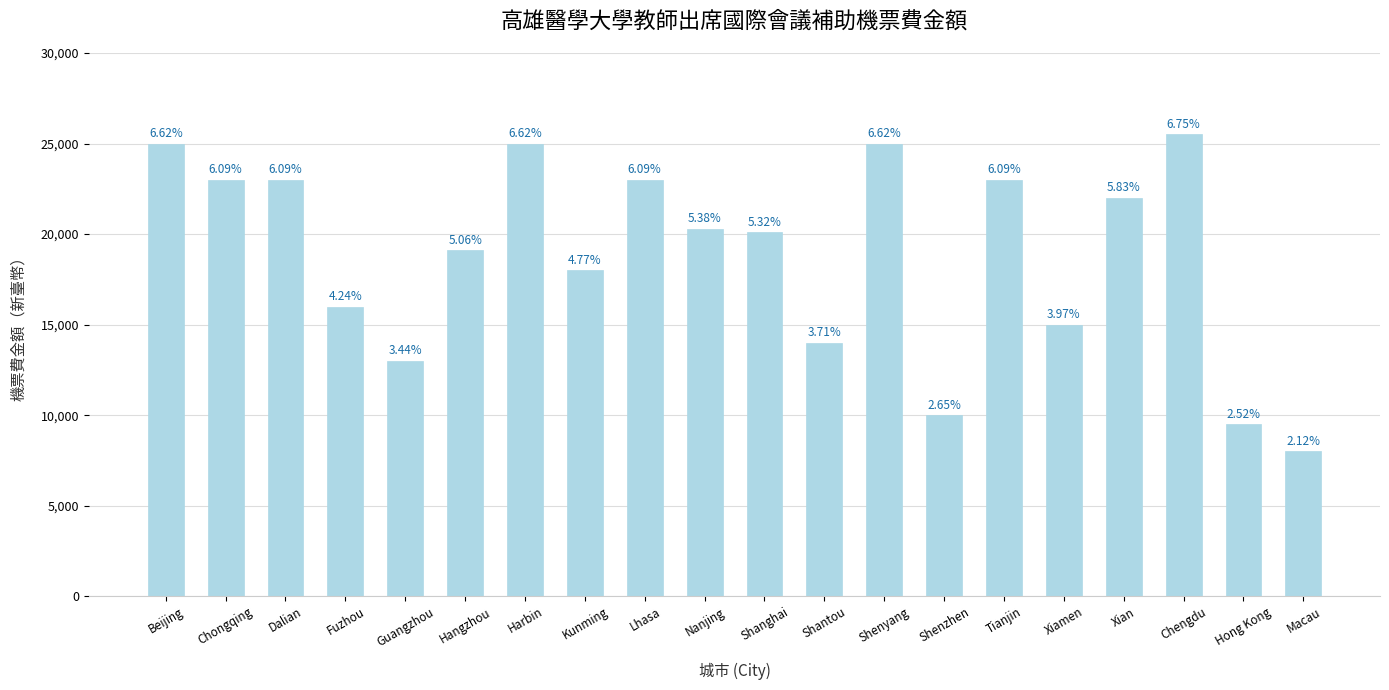

What is the difference between the maximum and second lowest values?

16000